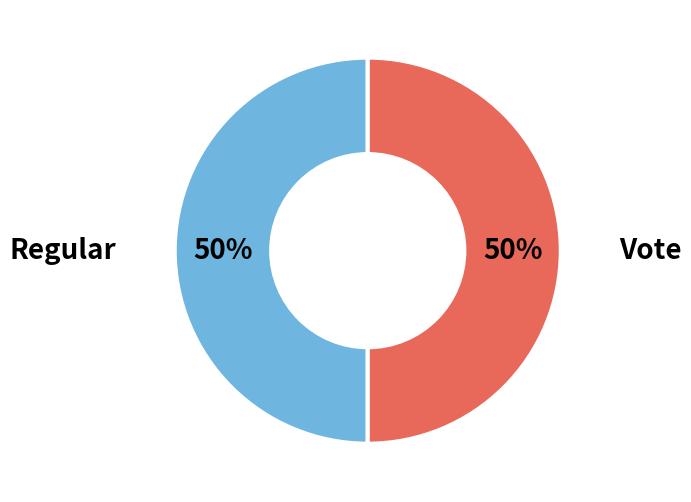

To the nearest percent, what is the average slice percentage?

50%